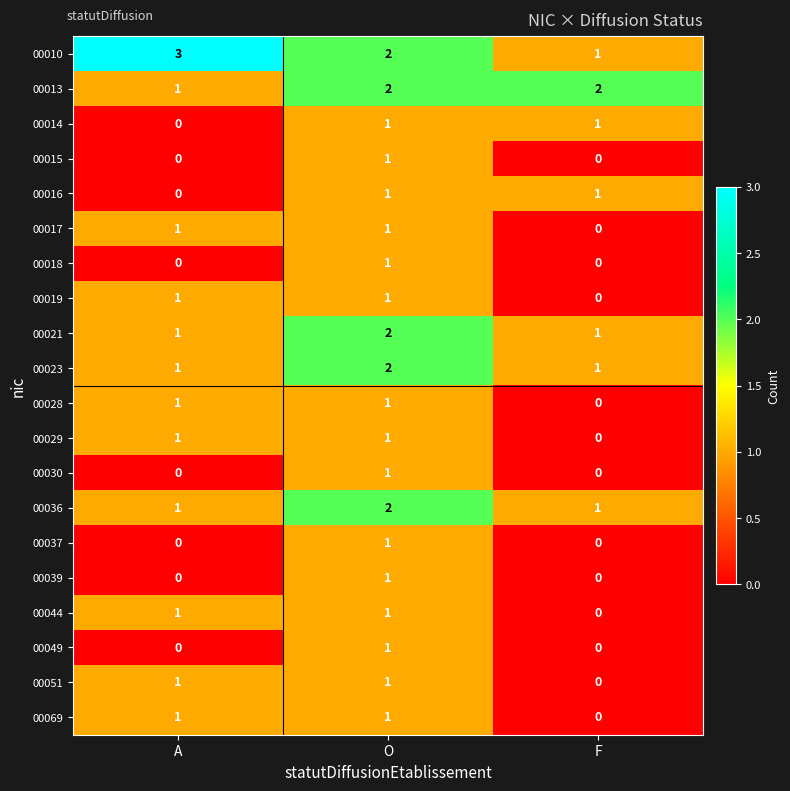

True or false: 00014 has a value of 0 at A.

True